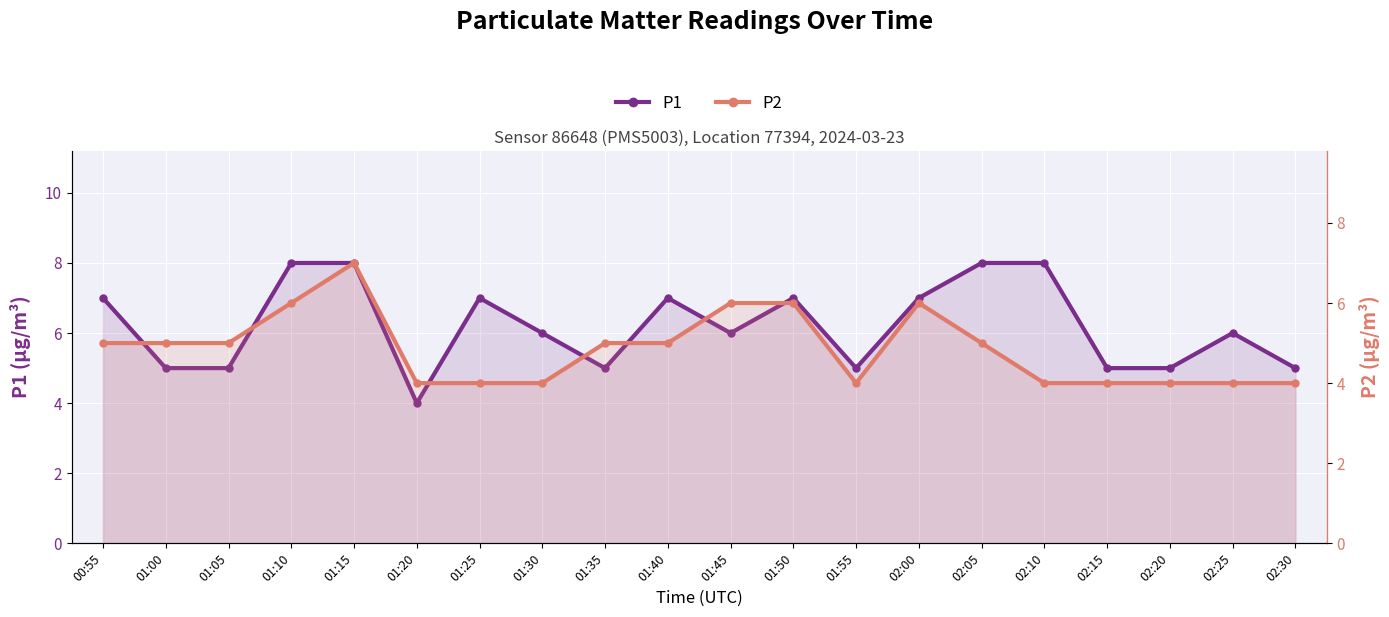

Is it true that P2 equals 7 at 01:55?

False